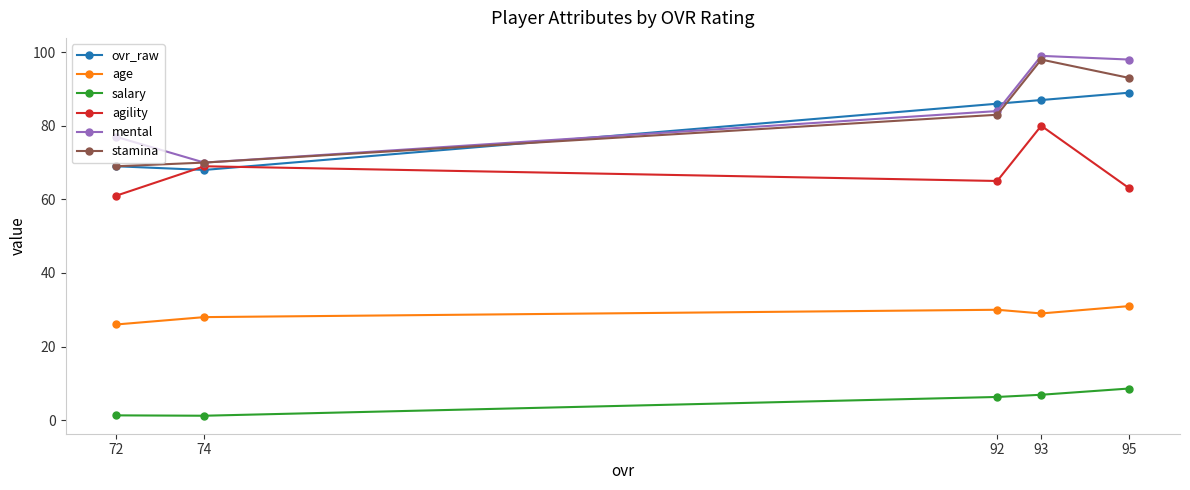

At which category does the chart reach its peak across all series?

93